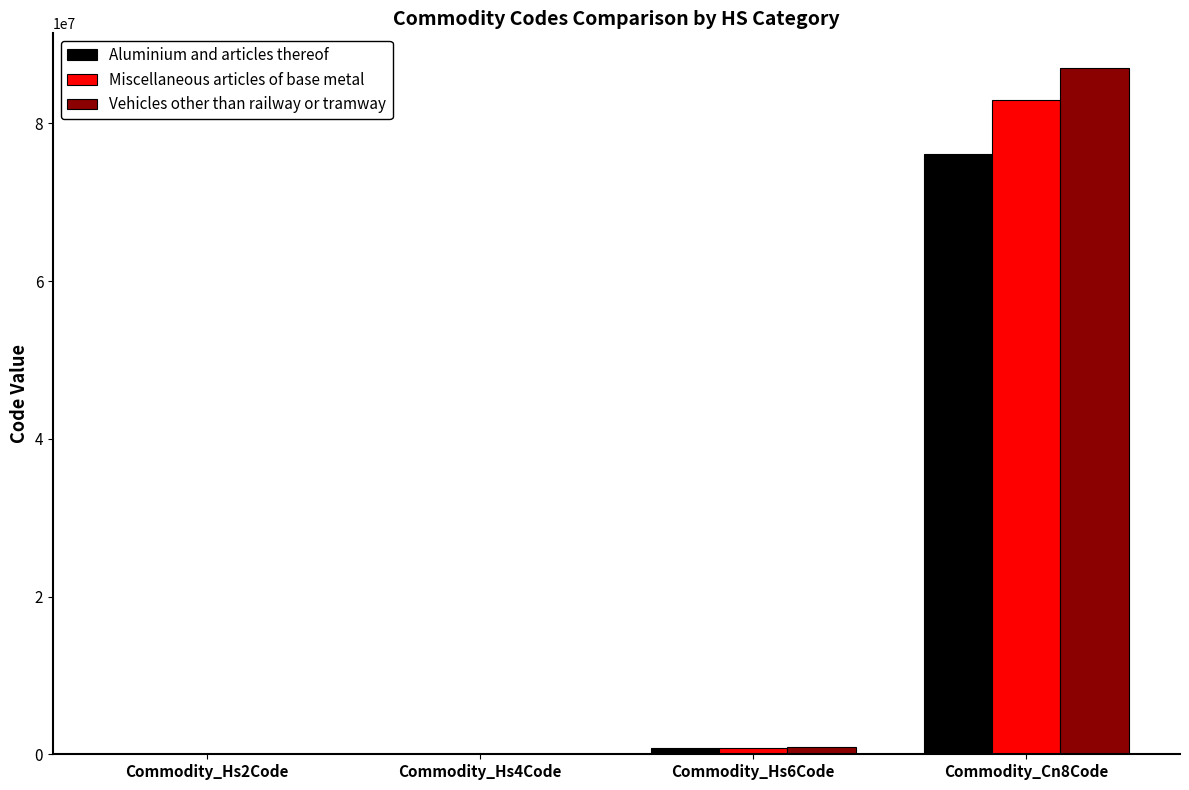

Between Commodity_Hs2Code and Commodity_Cn8Code, which series saw the biggest shift?

Vehicles other than railway or tramway